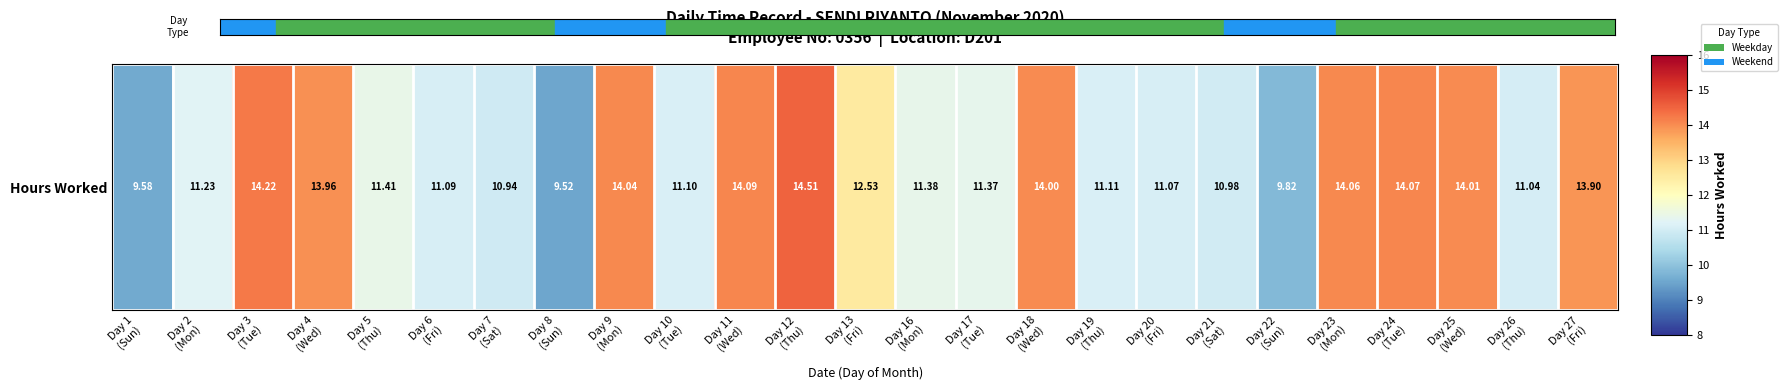

What value does the data have at Day 23
(Mon)?

14.1